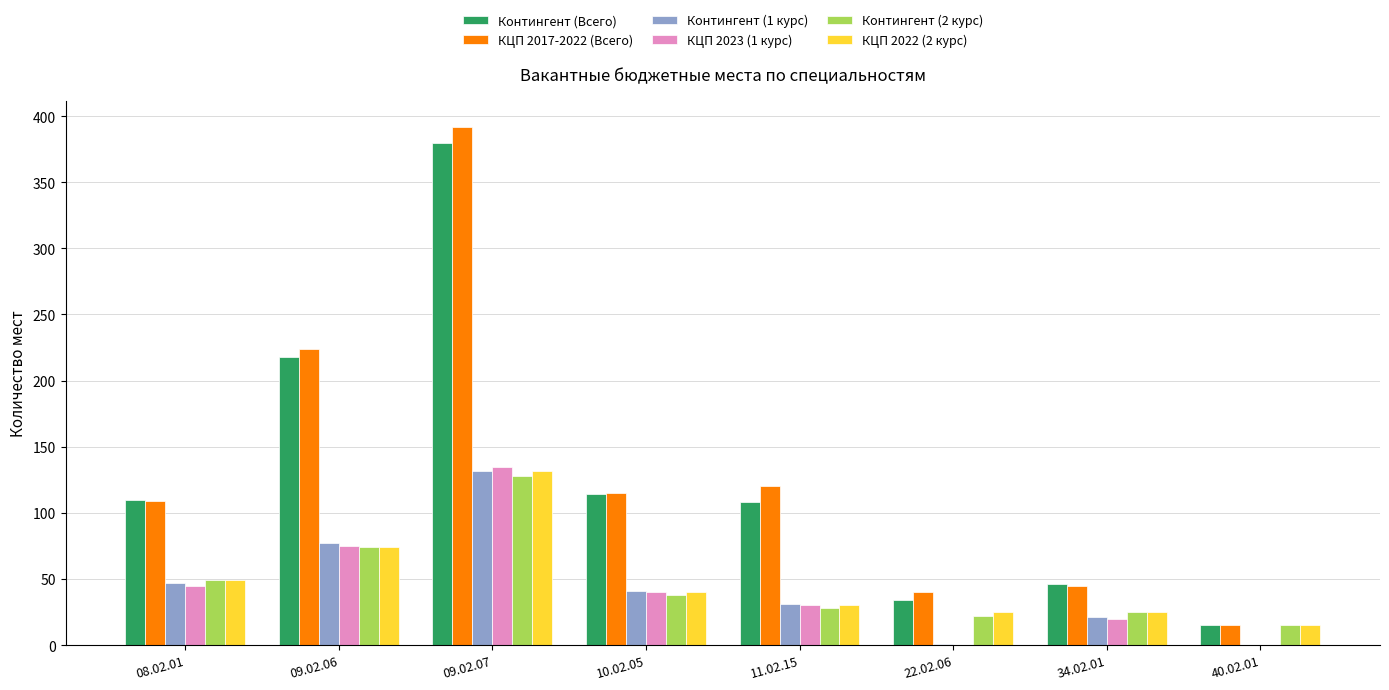

Where is Контингент (2 курс) nearest to the value 71?

09.02.06